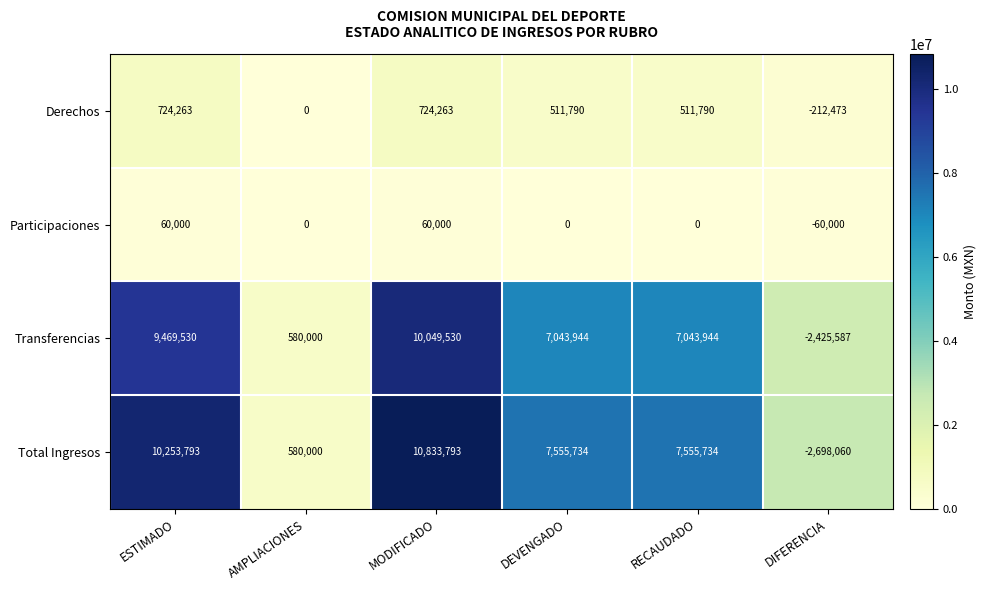

Rank the series by their maximum value, from highest to lowest.

Total Ingresos, Transferencias, Derechos, Participaciones